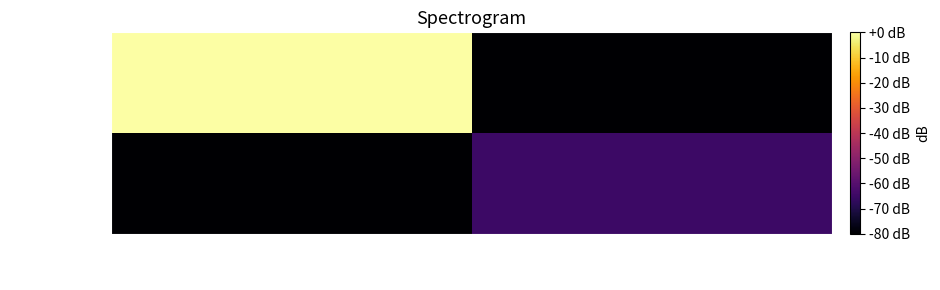

Between -1 and 1, which series saw the biggest shift?

72f471ce…